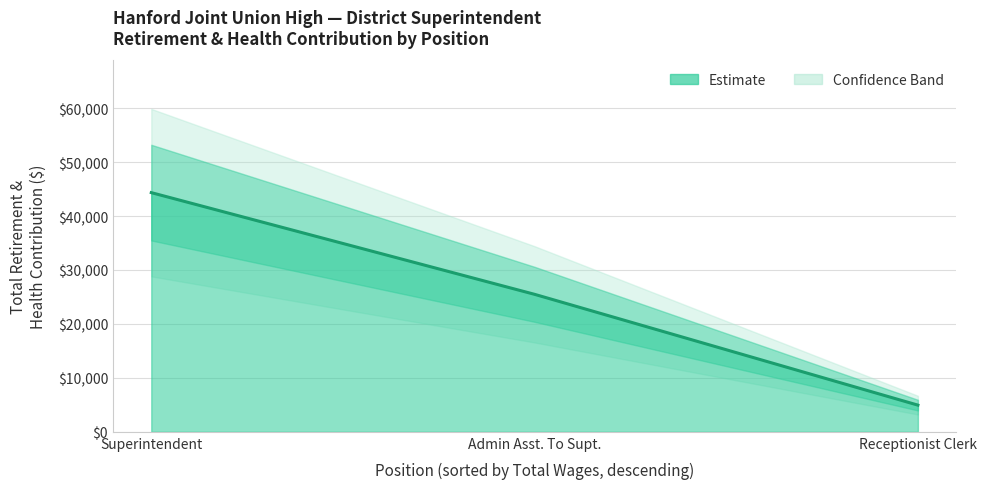

Count the values in the range 4946 to 44339.

3